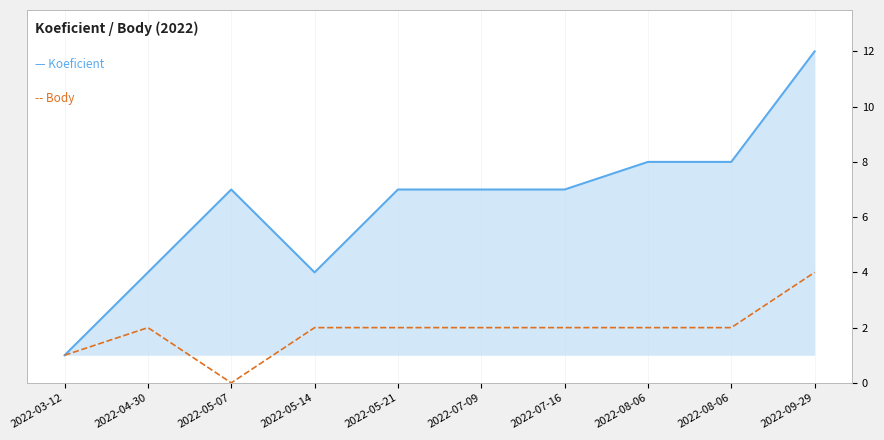

At which category is the sum across all series the highest?

2022-09-29